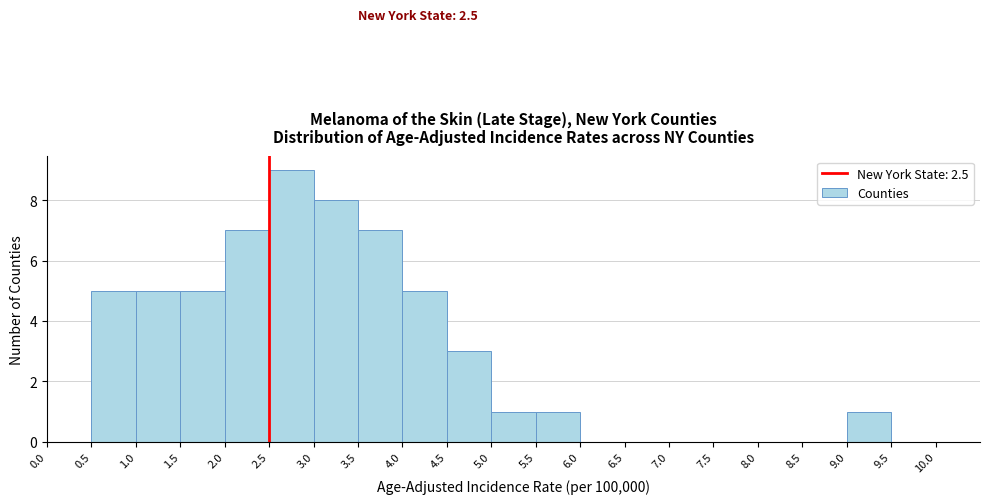

Which range on the x-axis has the tallest bar?

2.5 to 3.0